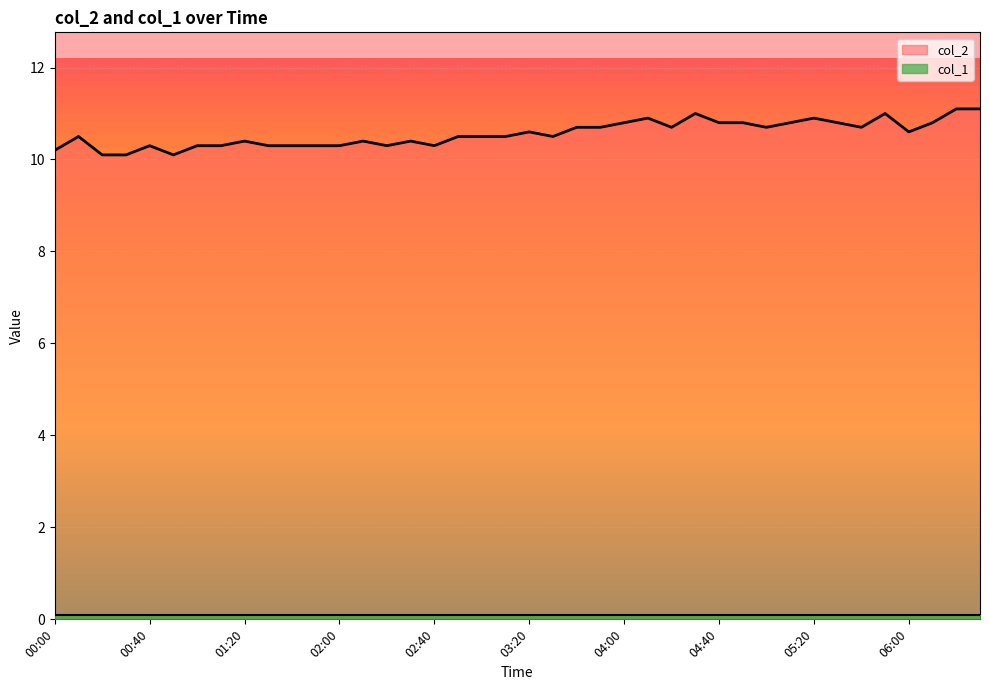

List the labels in order of value, smallest first.

00:20, 00:30, 00:50, 00:00, 00:40, 01:00, 01:10, 01:30, 01:40, 01:50, 02:00, 02:20, 02:40, 01:20, 02:10, 02:30, 00:10, 02:50, 03:00, 03:10, 03:30, 03:20, 06:00, 03:40, 03:50, 04:20, 05:00, 05:40, 04:00, 04:40, 04:50, 05:10, 05:30, 06:10, 04:10, 05:20, 04:30, 05:50, 06:20, 06:30